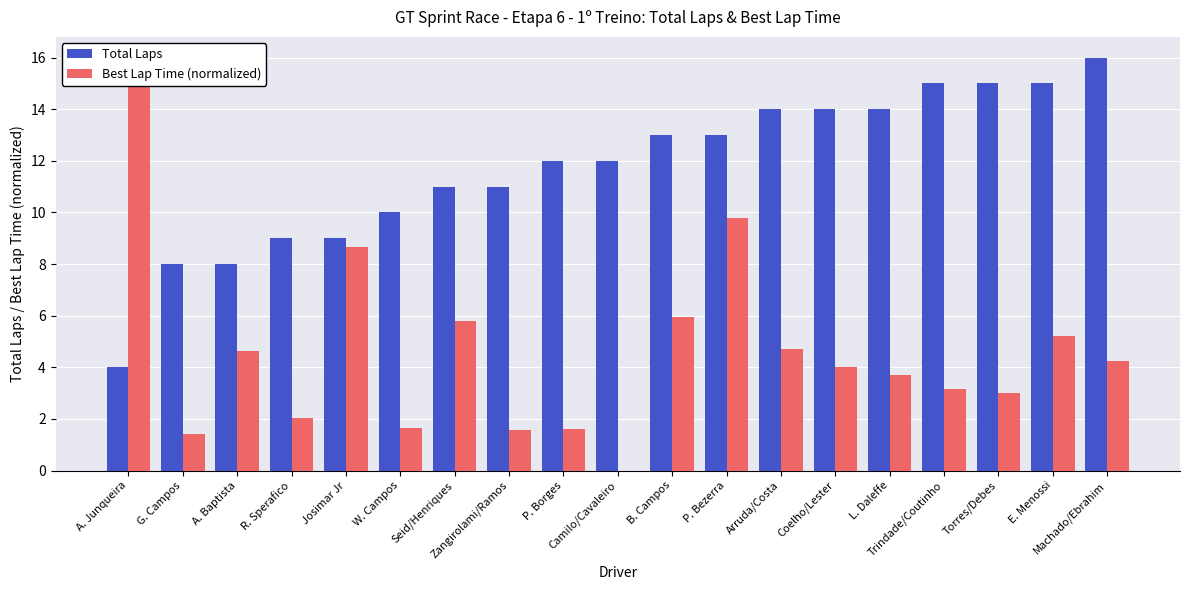

How many bars are there in each group?

2